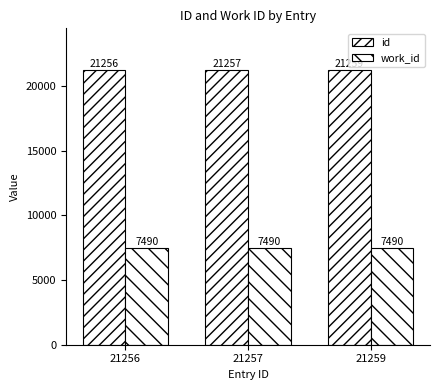

At which label is id closest to 21257?

21257